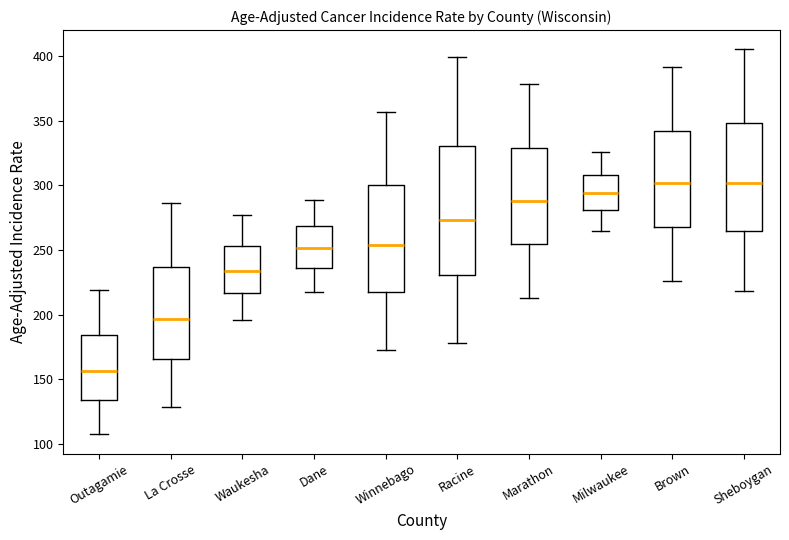

Reading left to right, transcribe this box plot: for each box, give where its median line is, the range the box spans, and where its two whiskers end, as read against the y-axis. The values are not printed on the chart, so give them approximately, as read against the axis.

Outagamie: median 155, box 135 to 185, whiskers 105 to 220
La Crosse: median 195, box 165 to 235, whiskers 130 to 285
Waukesha: median 235, box 215 to 255, whiskers 195 to 275
Dane: median 250, box 235 to 270, whiskers 220 to 290
Winnebago: median 255, box 215 to 300, whiskers 175 to 355
Racine: median 275, box 230 to 330, whiskers 180 to 400
Marathon: median 290, box 255 to 330, whiskers 215 to 380
Milwaukee: median 295, box 280 to 310, whiskers 265 to 325
Brown: median 300, box 270 to 340, whiskers 225 to 390
Sheboygan: median 300, box 265 to 350, whiskers 220 to 405